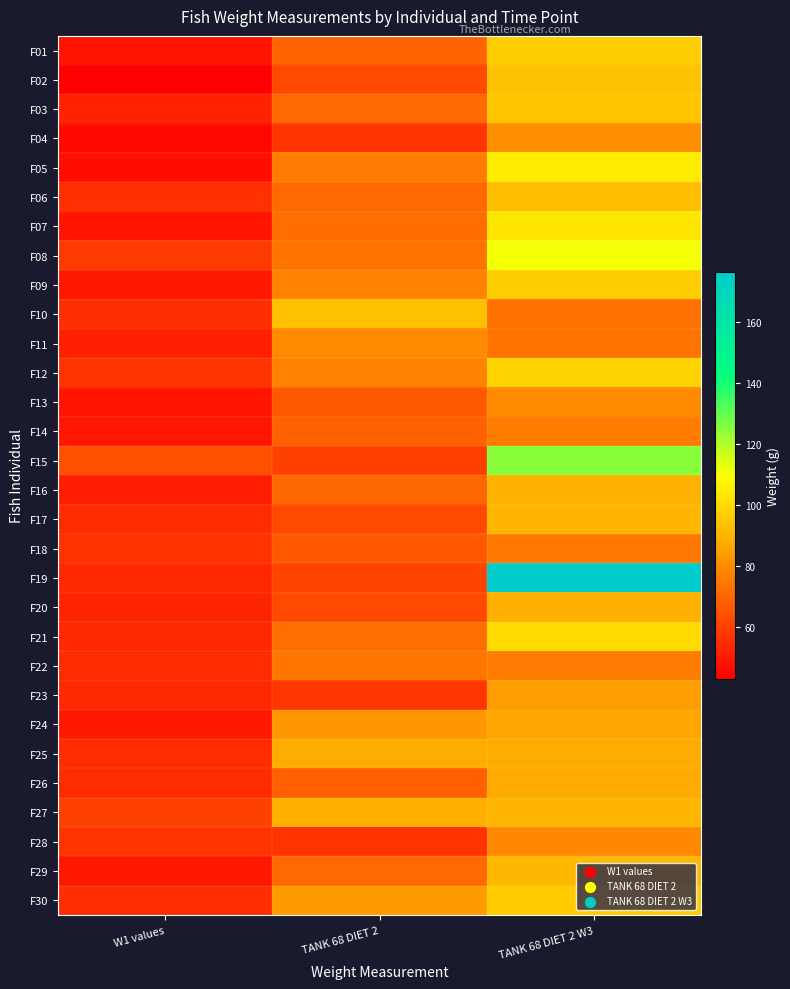

Reading right to left, transcribe all the data shown in this chart.

F01: TANK 68 DIET 2 W3=97.0	TANK 68 DIET 2=69.5	W1 values=48.6
F02: TANK 68 DIET 2 W3=93.9	TANK 68 DIET 2=62.6	W1 values=43.1
F03: TANK 68 DIET 2 W3=94.8	TANK 68 DIET 2=70.7	W1 values=52.2
F04: TANK 68 DIET 2 W3=80.1	TANK 68 DIET 2=56.7	W1 values=45.6
F05: TANK 68 DIET 2 W3=104.5	TANK 68 DIET 2=75.7	W1 values=47.0
F06: TANK 68 DIET 2 W3=93.0	TANK 68 DIET 2=71.0	W1 values=55.6
F07: TANK 68 DIET 2 W3=103.3	TANK 68 DIET 2=71.4	W1 values=48.7
F08: TANK 68 DIET 2 W3=110.9	TANK 68 DIET 2=73.6	W1 values=58.6
F09: TANK 68 DIET 2 W3=97.0	TANK 68 DIET 2=77.6	W1 values=49.7
F10: TANK 68 DIET 2 W3=72.3	TANK 68 DIET 2=93.2	W1 values=55.1
F11: TANK 68 DIET 2 W3=73.5	TANK 68 DIET 2=79.4	W1 values=51.8
F12: TANK 68 DIET 2 W3=98.3	TANK 68 DIET 2=77.6	W1 values=56.8
F13: TANK 68 DIET 2 W3=79.2	TANK 68 DIET 2=66.9	W1 values=48.6
F14: TANK 68 DIET 2 W3=75.7	TANK 68 DIET 2=68.2	W1 values=49.1
F15: TANK 68 DIET 2 W3=124.8	TANK 68 DIET 2=60.7	W1 values=64.2
F16: TANK 68 DIET 2 W3=89.9	TANK 68 DIET 2=70.6	W1 values=50.5
F17: TANK 68 DIET 2 W3=90.7	TANK 68 DIET 2=62.8	W1 values=54.8
F18: TANK 68 DIET 2 W3=75.1	TANK 68 DIET 2=66.0	W1 values=56.4
F19: TANK 68 DIET 2 W3=176.3	TANK 68 DIET 2=61.0	W1 values=54.0
F20: TANK 68 DIET 2 W3=89.4	TANK 68 DIET 2=62.0	W1 values=52.9
F21: TANK 68 DIET 2 W3=99.9	TANK 68 DIET 2=72.0	W1 values=53.7
F22: TANK 68 DIET 2 W3=75.5	TANK 68 DIET 2=73.9	W1 values=54.9
F23: TANK 68 DIET 2 W3=84.3	TANK 68 DIET 2=57.5	W1 values=53.6
F24: TANK 68 DIET 2 W3=86.4	TANK 68 DIET 2=82.9	W1 values=49.4
F25: TANK 68 DIET 2 W3=88.2	TANK 68 DIET 2=88.2	W1 values=54.8
F26: TANK 68 DIET 2 W3=87.7	TANK 68 DIET 2=68.3	W1 values=54.8
F27: TANK 68 DIET 2 W3=90.6	TANK 68 DIET 2=88.9	W1 values=60.7
F28: TANK 68 DIET 2 W3=78.8	TANK 68 DIET 2=56.3	W1 values=56.8
F29: TANK 68 DIET 2 W3=91.0	TANK 68 DIET 2=70.8	W1 values=49.5
F30: TANK 68 DIET 2 W3=96.3	TANK 68 DIET 2=83.5	W1 values=55.4